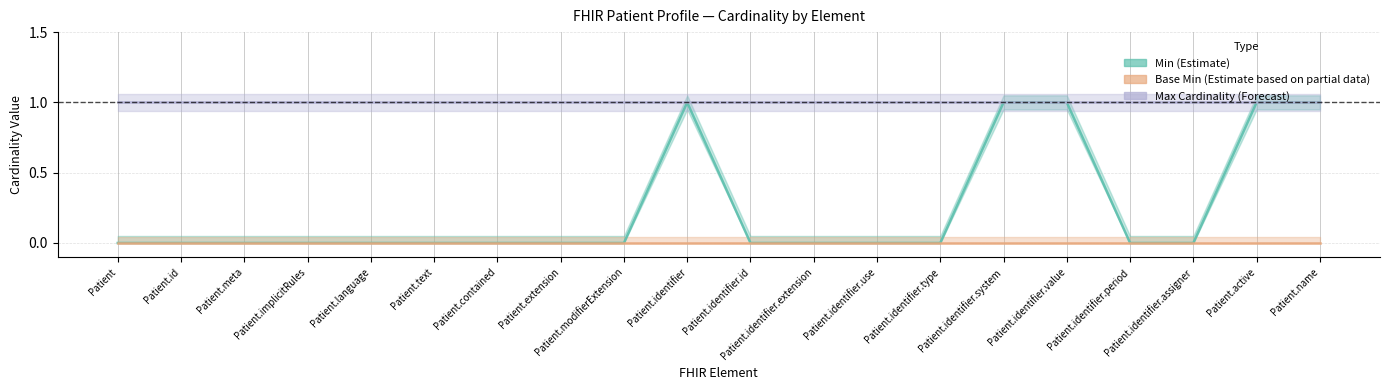

True or false: Min (Estimate) has a value of 1 at Patient.identifier.system.

True